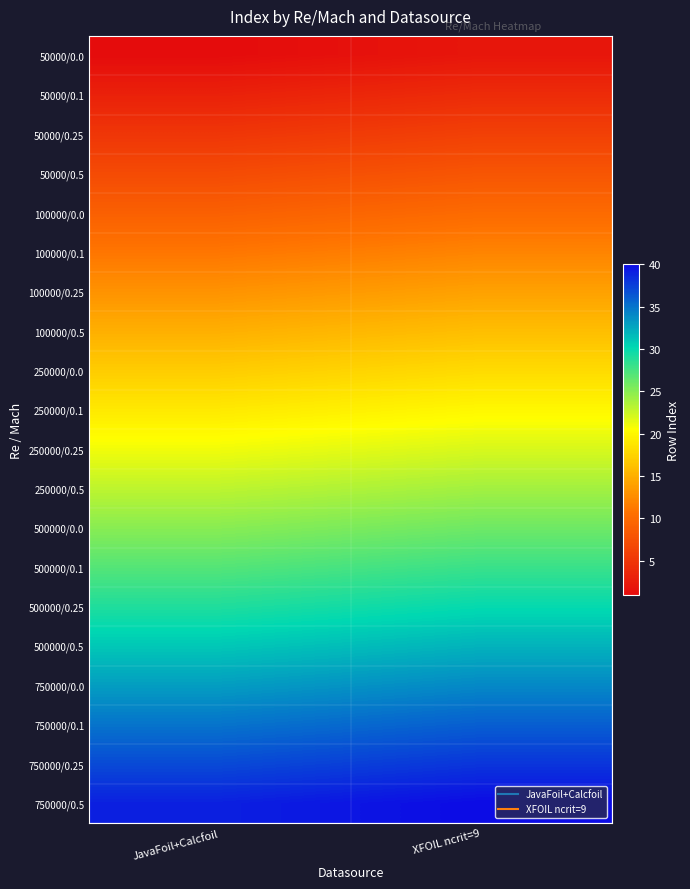

Reading right to left, transcribe all the data shown in this chart.

50000/0.0: XFOIL ncrit=9=2	JavaFoil+Calcfoil=1
50000/0.1: XFOIL ncrit=9=4	JavaFoil+Calcfoil=3
50000/0.25: XFOIL ncrit=9=6	JavaFoil+Calcfoil=5
50000/0.5: XFOIL ncrit=9=8	JavaFoil+Calcfoil=7
100000/0.0: XFOIL ncrit=9=10	JavaFoil+Calcfoil=9
100000/0.1: XFOIL ncrit=9=12	JavaFoil+Calcfoil=11
100000/0.25: XFOIL ncrit=9=14	JavaFoil+Calcfoil=13
100000/0.5: XFOIL ncrit=9=16	JavaFoil+Calcfoil=15
250000/0.0: XFOIL ncrit=9=18	JavaFoil+Calcfoil=17
250000/0.1: XFOIL ncrit=9=20	JavaFoil+Calcfoil=19
250000/0.25: XFOIL ncrit=9=22	JavaFoil+Calcfoil=21
250000/0.5: XFOIL ncrit=9=24	JavaFoil+Calcfoil=23
500000/0.0: XFOIL ncrit=9=26	JavaFoil+Calcfoil=25
500000/0.1: XFOIL ncrit=9=28	JavaFoil+Calcfoil=27
500000/0.25: XFOIL ncrit=9=30	JavaFoil+Calcfoil=29
500000/0.5: XFOIL ncrit=9=32	JavaFoil+Calcfoil=31
750000/0.0: XFOIL ncrit=9=34	JavaFoil+Calcfoil=33
750000/0.1: XFOIL ncrit=9=36	JavaFoil+Calcfoil=35
750000/0.25: XFOIL ncrit=9=38	JavaFoil+Calcfoil=37
750000/0.5: XFOIL ncrit=9=40	JavaFoil+Calcfoil=39